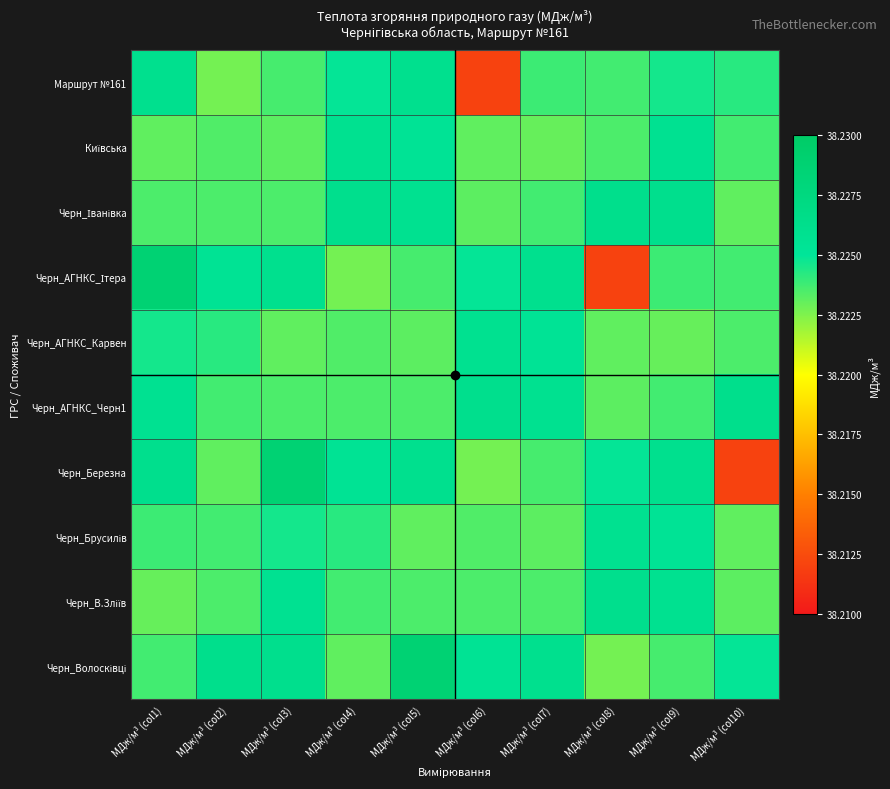

At which category is the sum across all series the highest?

МДж/м³ (col5)